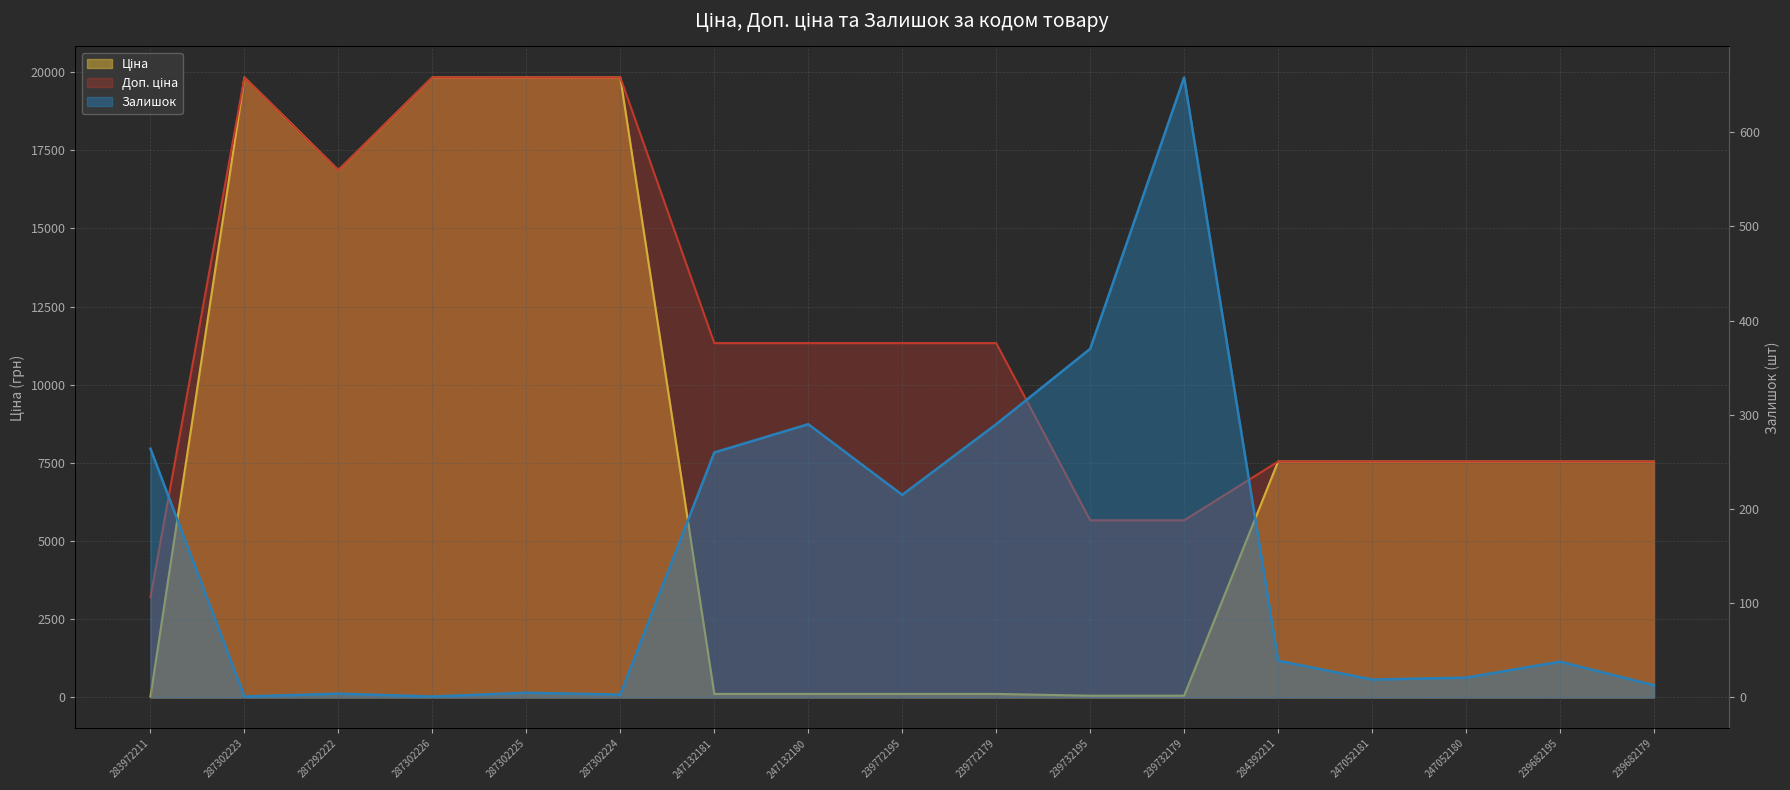

Rank the series by their maximum value, from highest to lowest.

Ціна, Доп. ціна, Залишок